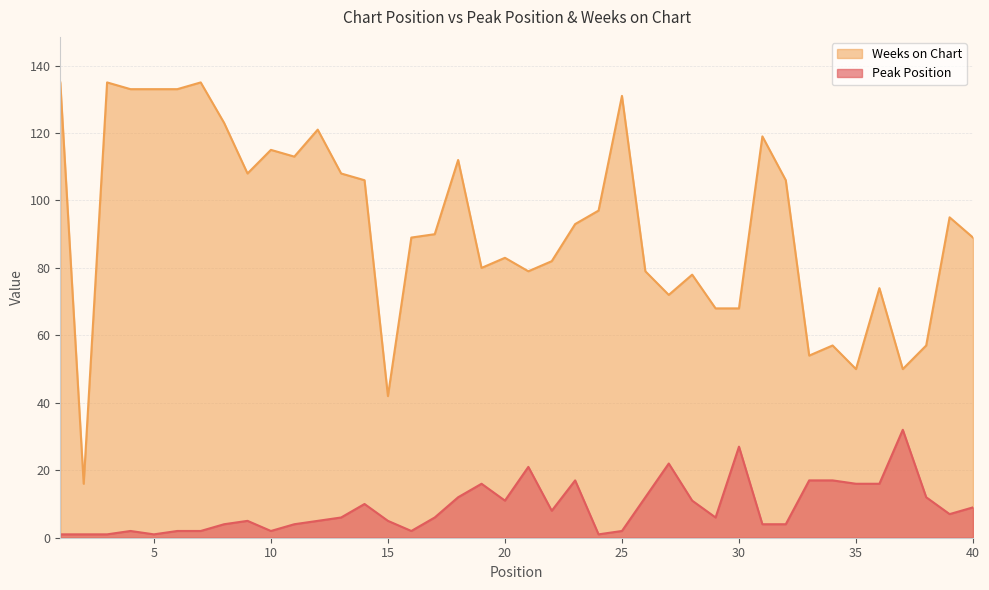

How many interior local peaks does the Peak Position series have?

9